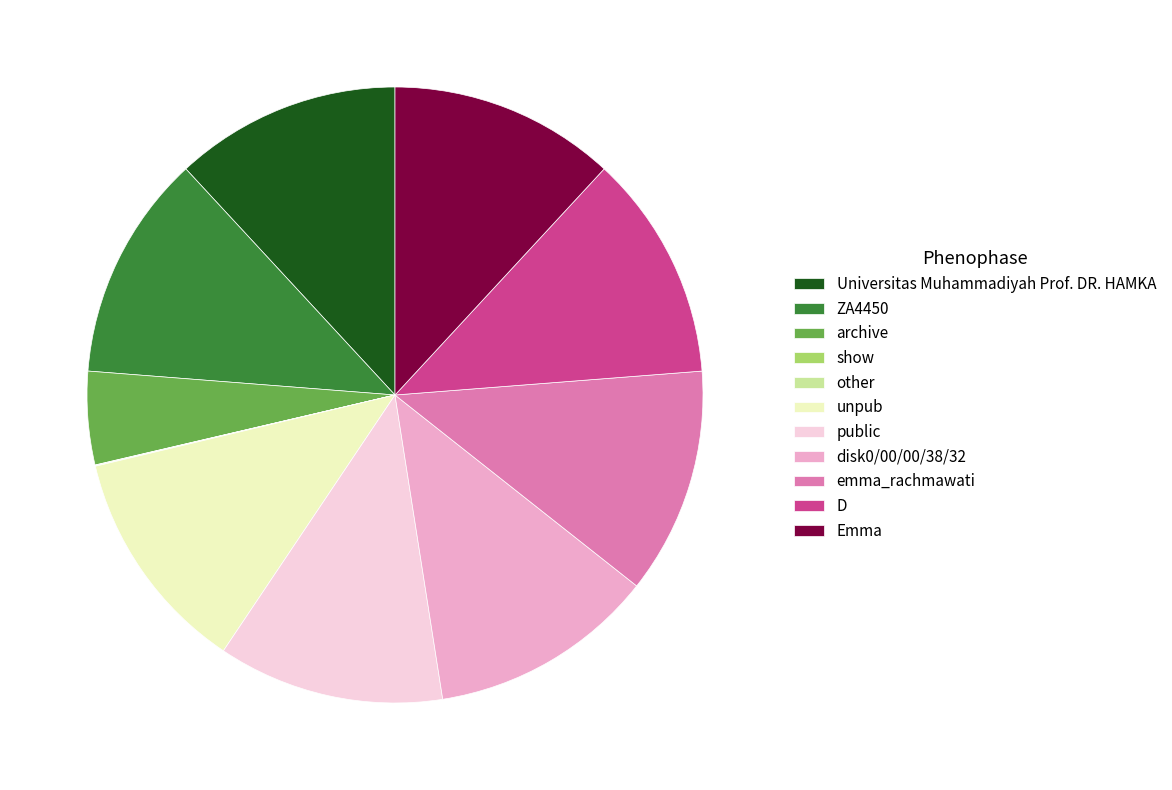

Do D and ZA4450 together represent more than half of the pie?

No